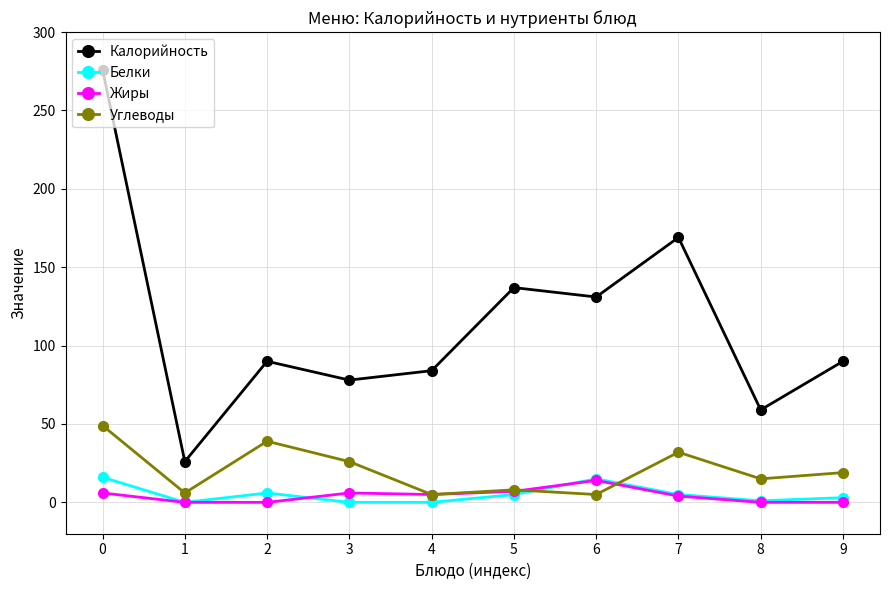

Between 4 and 9, which series saw the biggest shift?

Углеводы